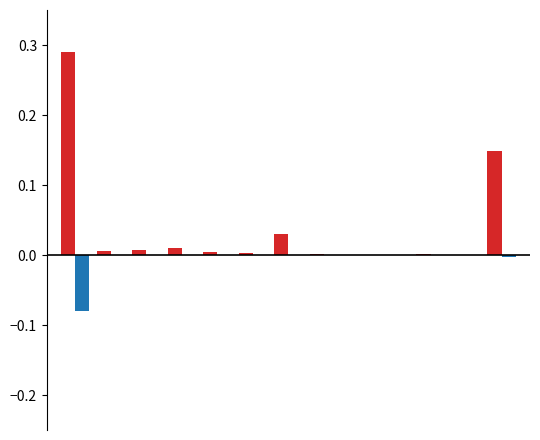

Is it true that Quantity2-Year (norm) equals -0.0 at 6?

False